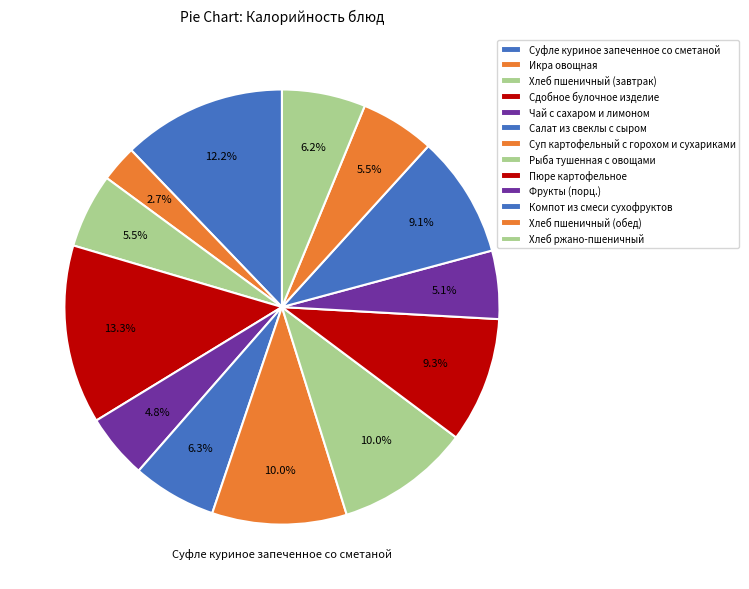

What percentage do Компот из смеси сухофруктов and Суп картофельный с горохом и сухариками together represent?

19.1%